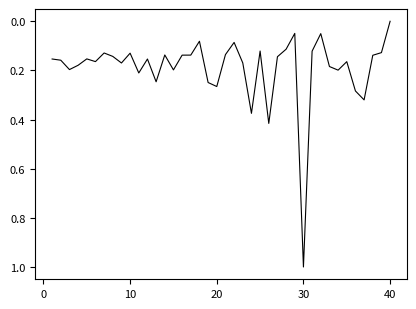

What is the maximum value shown in the chart?

1.0